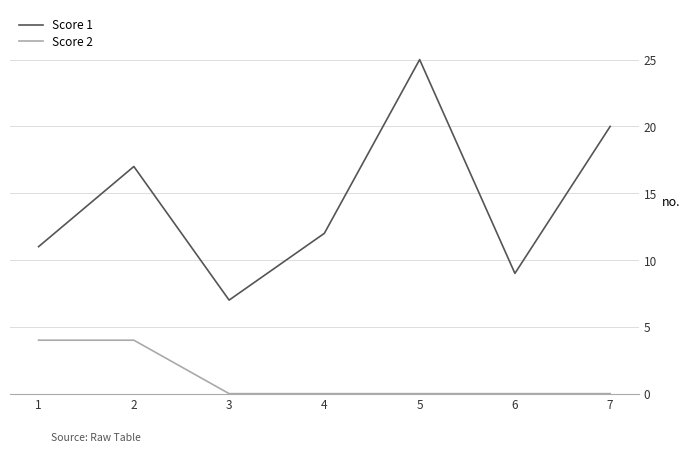

At which category does the chart reach its peak across all series?

5